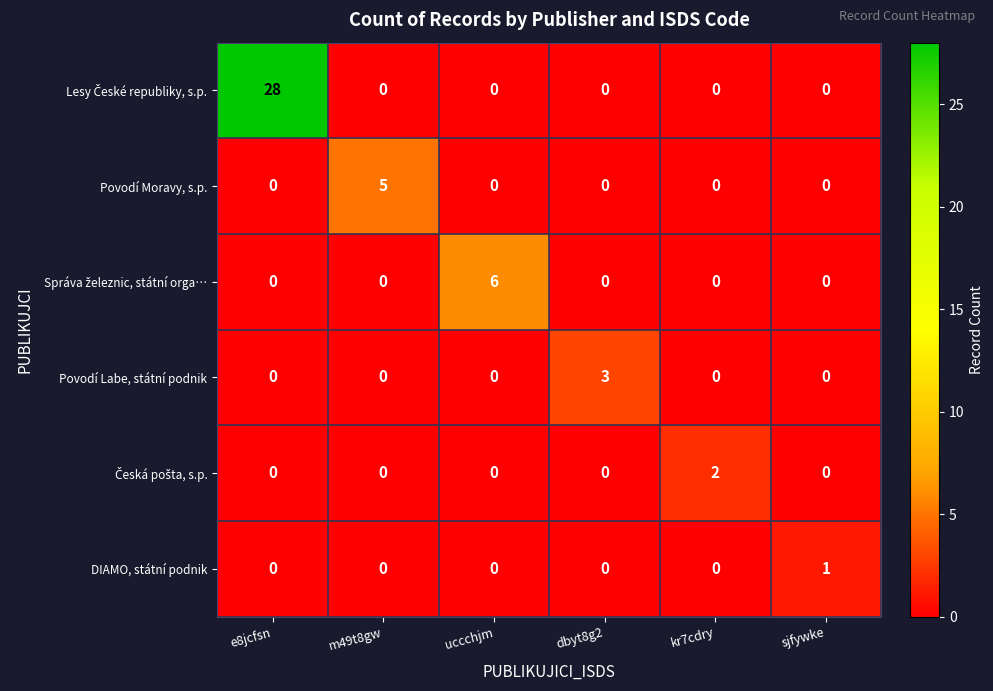

Between m49t8gw and kr7cdry, which series saw the biggest shift?

Povodí Moravy, s.p.